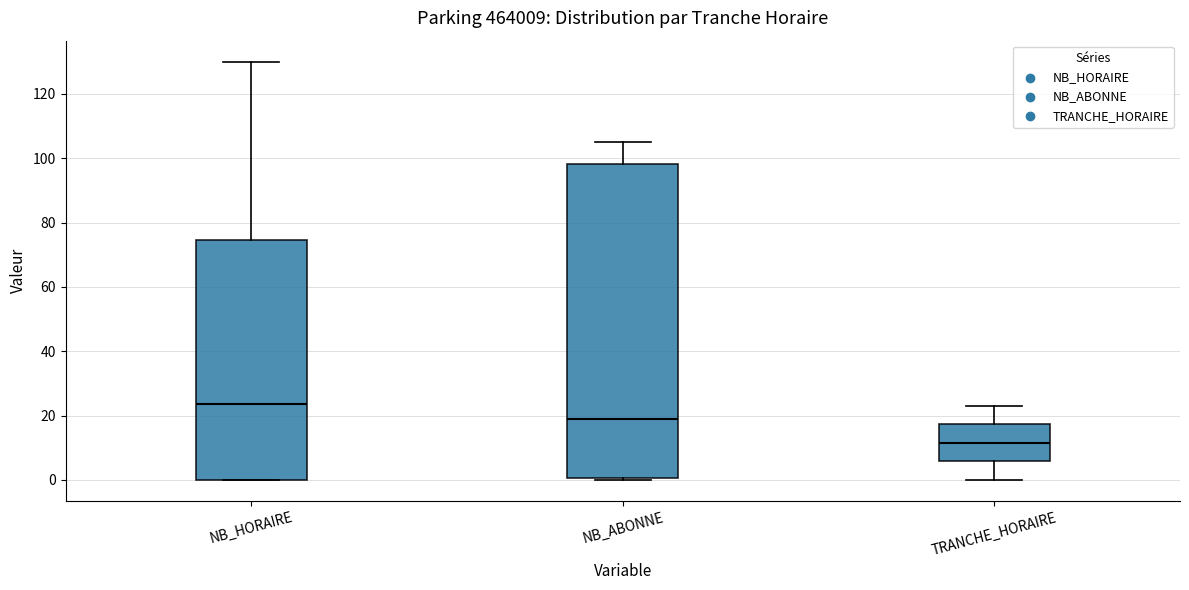

Which box's median line is the highest?

NB_HORAIRE